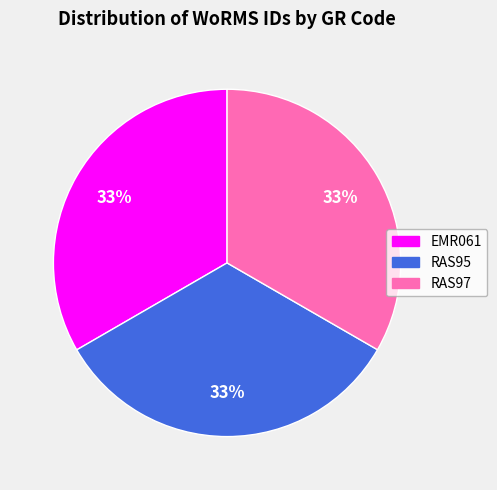

The RAS95 slice represents 23% of the pie. True or false?

False